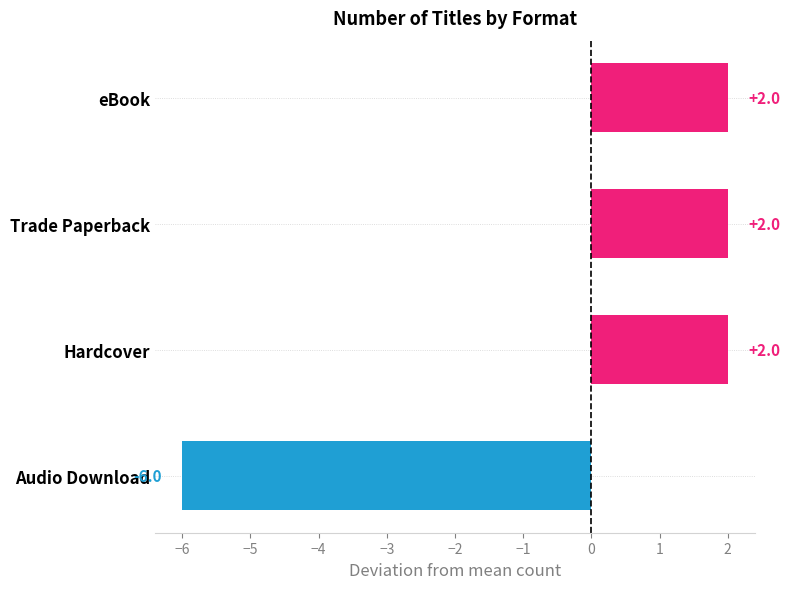

What is the label of the 4th bar from the bottom?

eBook